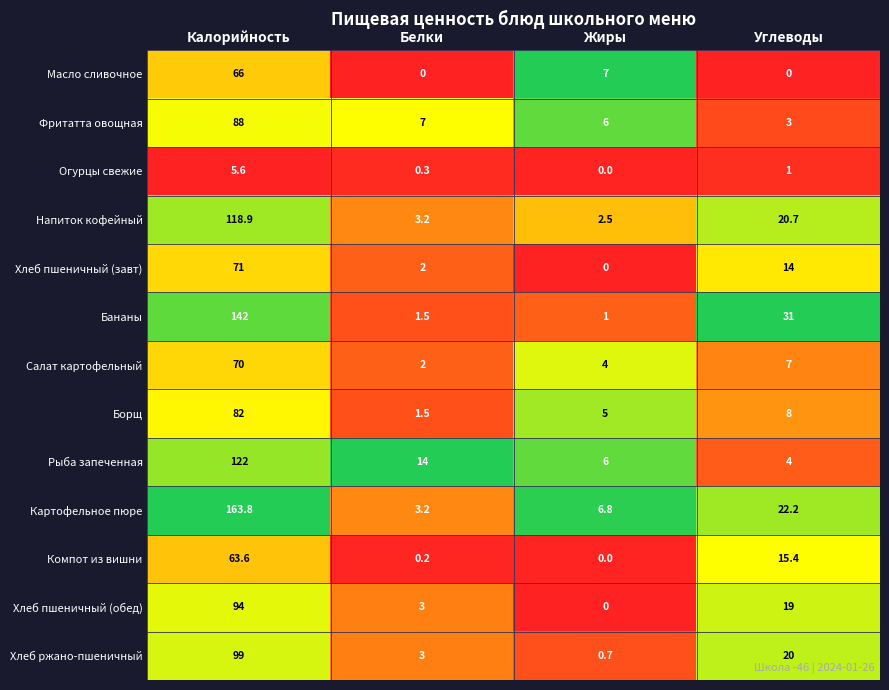

At how many categories does at least one series exceed 0?

4